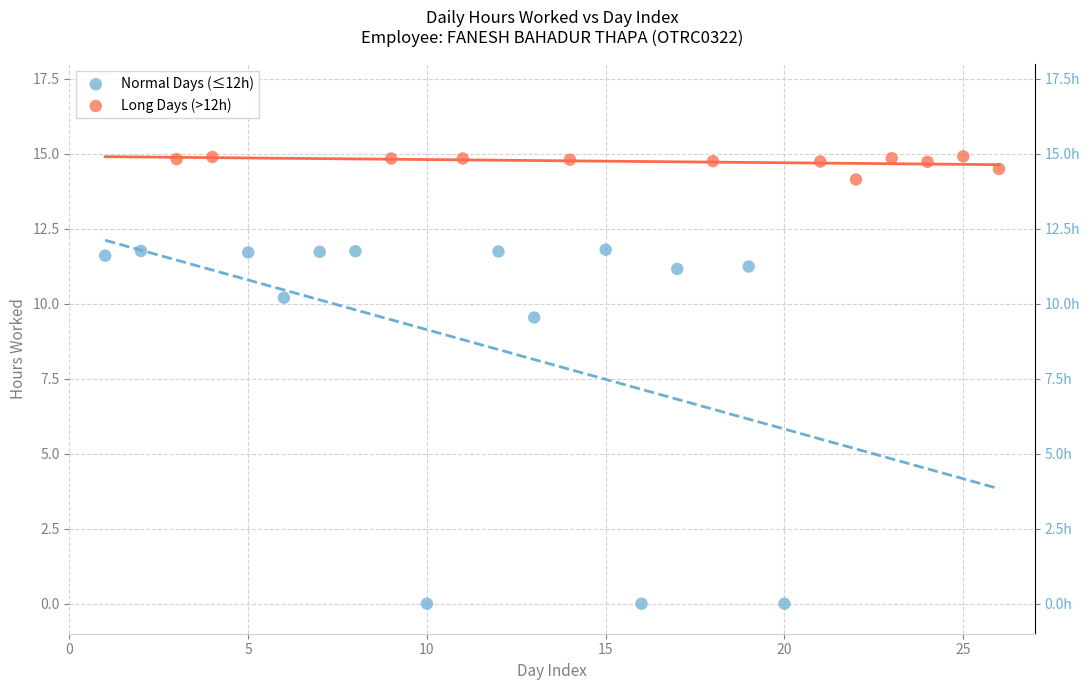

Which series contains the highest Y value?

Long Days (>12h)